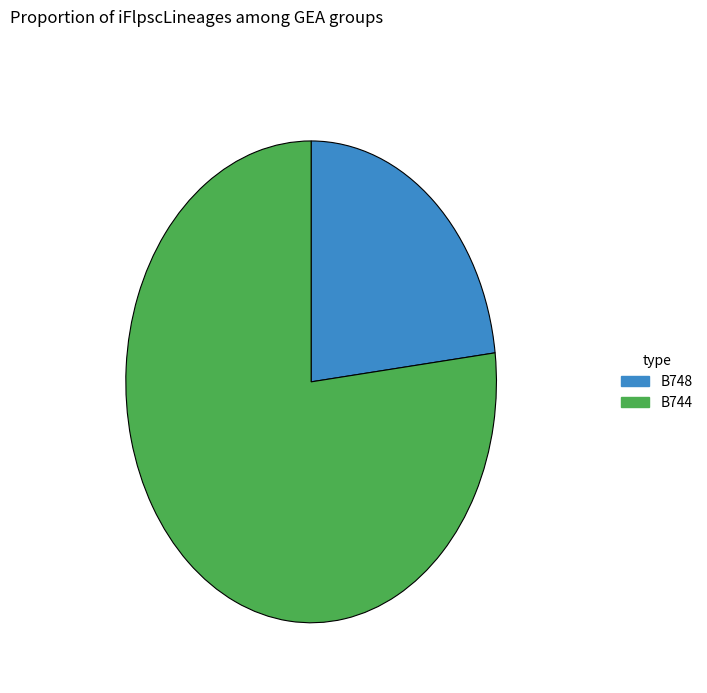

Is there any slice that represents more than half of the pie?

Yes